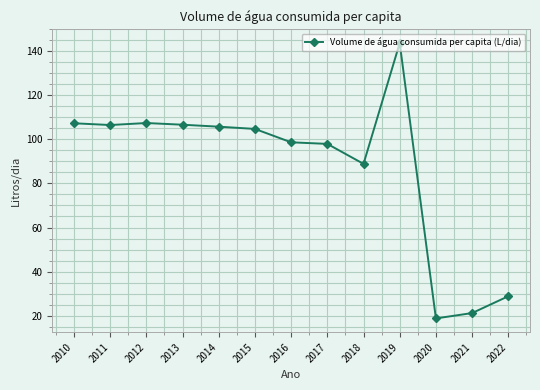

What is the value of the 3rd point from the left?

107.5